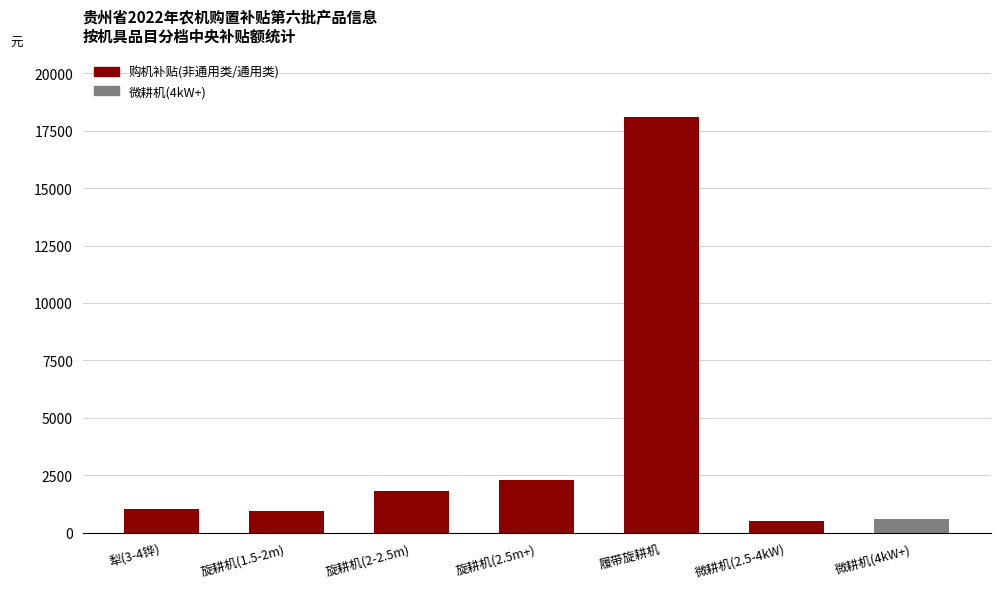

What is the difference between the values at 旋耕机(2.5m+) and 微耕机(4kW+)?

1700